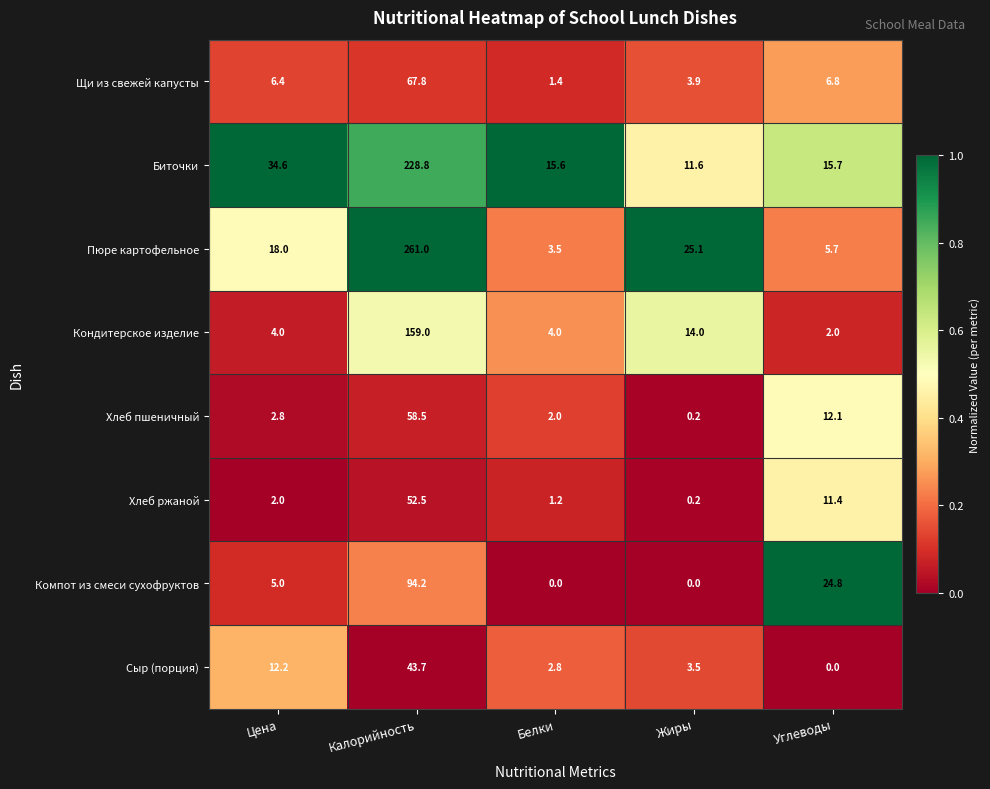

Which series changed the most between Цена and Белки?

Биточки